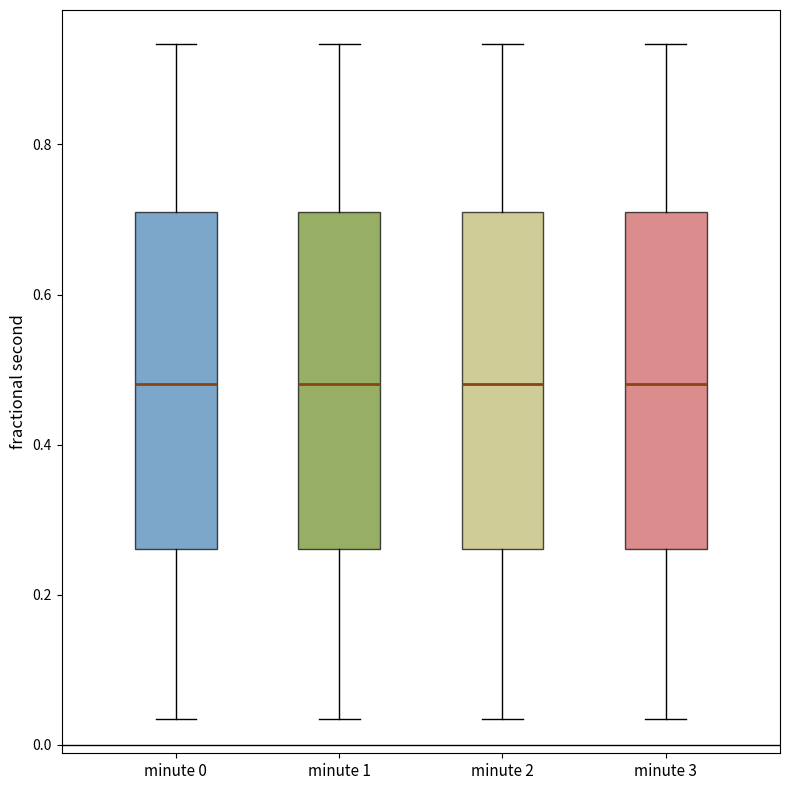

Reading left to right, read every box against the y-axis: the position of its median line, the range the box covers, and the ends of its whiskers. The values are not printed on the chart, so give them approximately, as read against the axis.

minute 0: median 0.48, box 0.26 to 0.70, whiskers 0.04 to 0.94
minute 1: median 0.48, box 0.26 to 0.70, whiskers 0.04 to 0.94
minute 2: median 0.48, box 0.26 to 0.70, whiskers 0.04 to 0.94
minute 3: median 0.48, box 0.26 to 0.70, whiskers 0.04 to 0.94